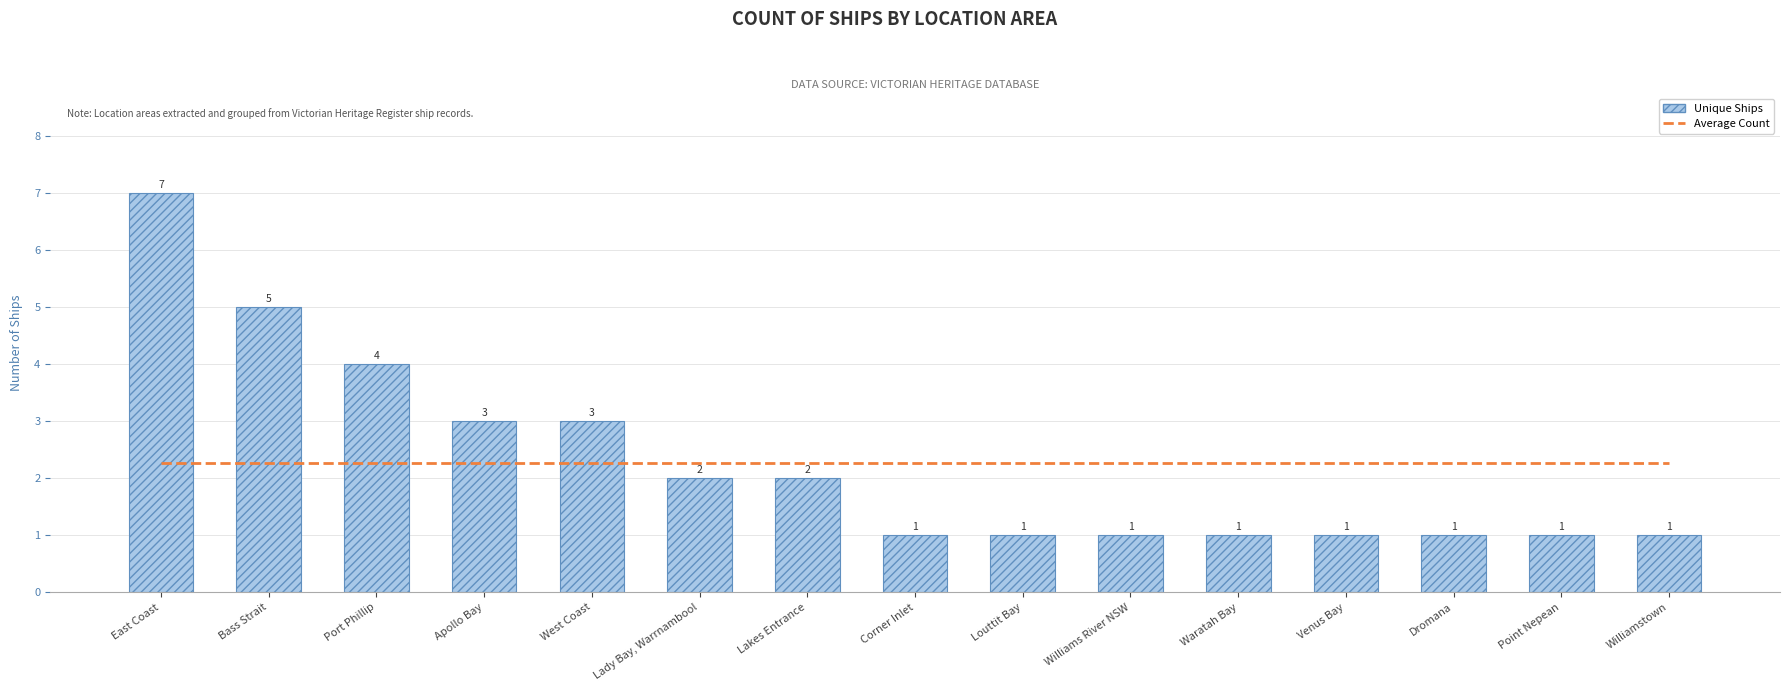

At which label does Average (2.3) reach its minimum?

East Coast